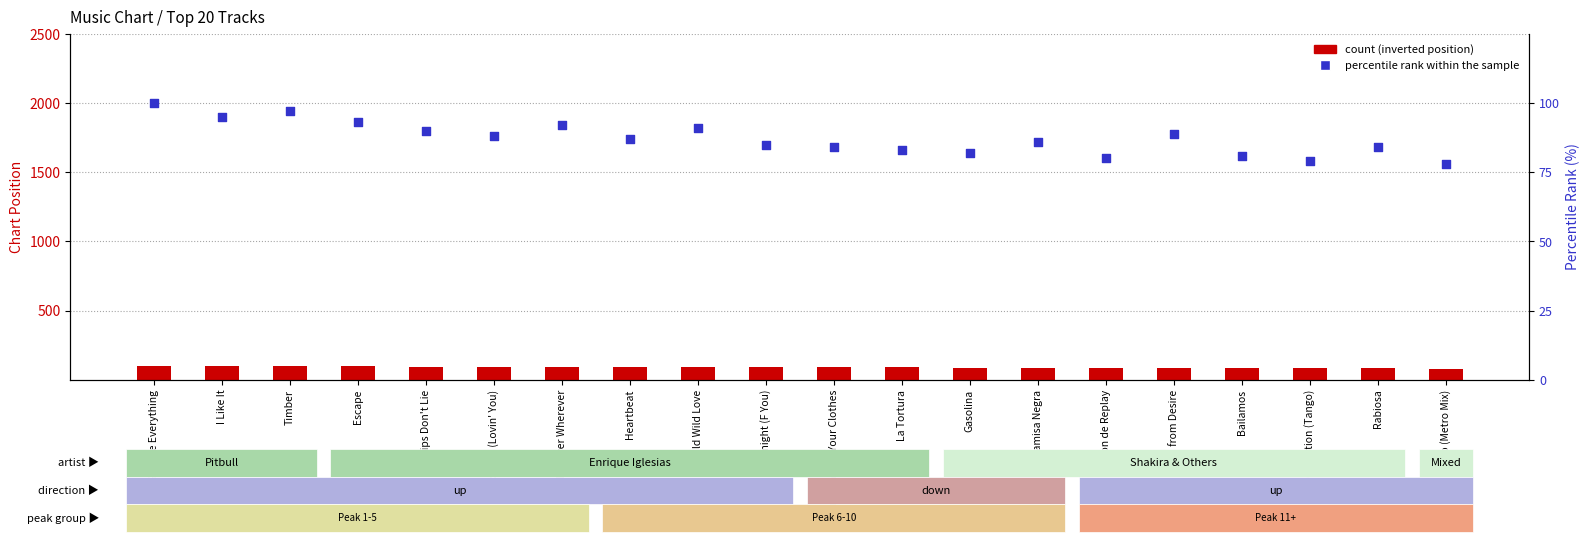

Is the value of percentile rank within the sample at Rabiosa greater than the value of count at Tonight (F You)?

No